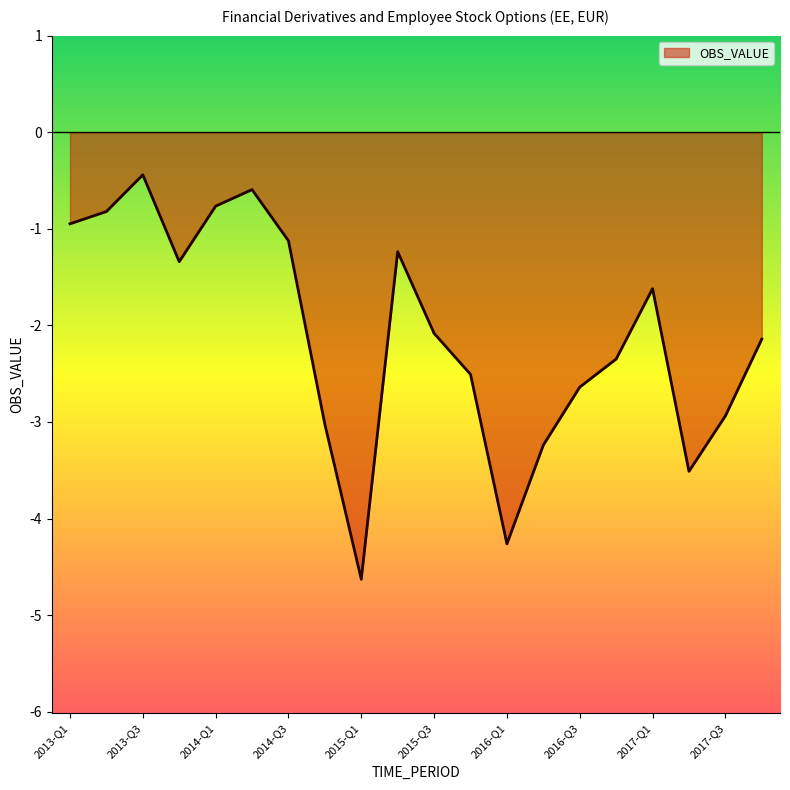

What is the difference between the maximum and minimum values?

4.2